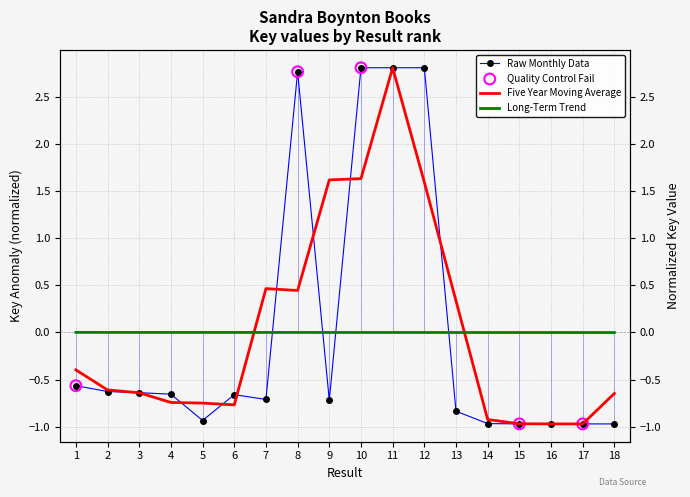

Which has a higher value, 13 or 14?

13